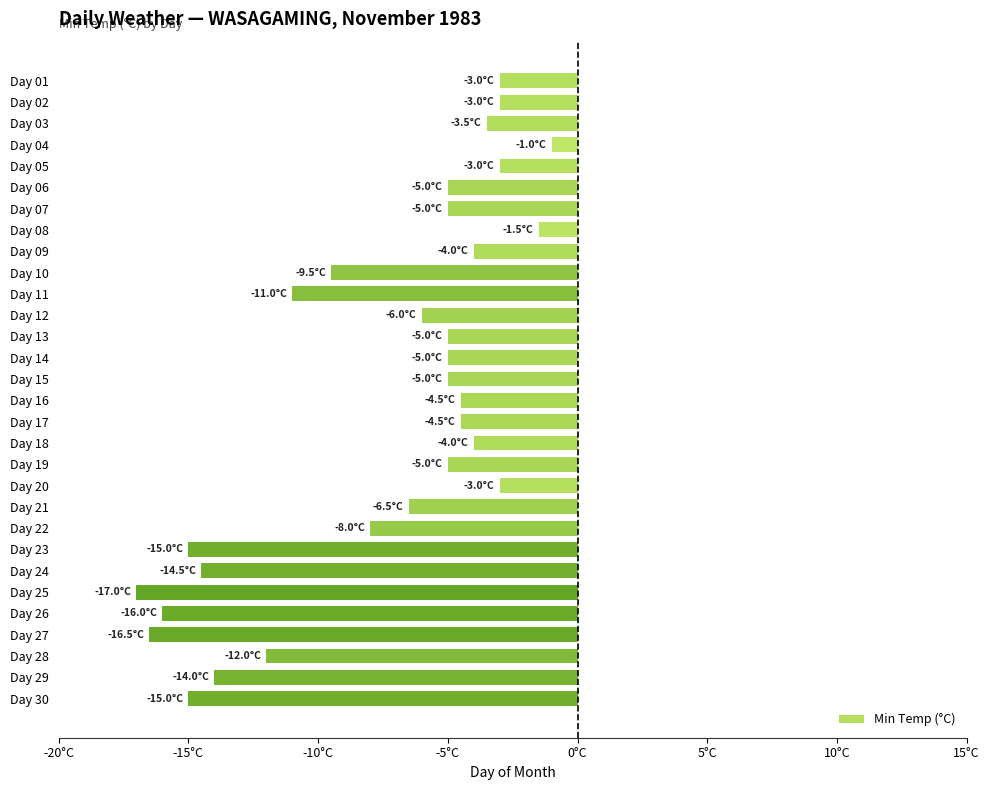

Are the bars grouped side by side (vs. stacked)?

No